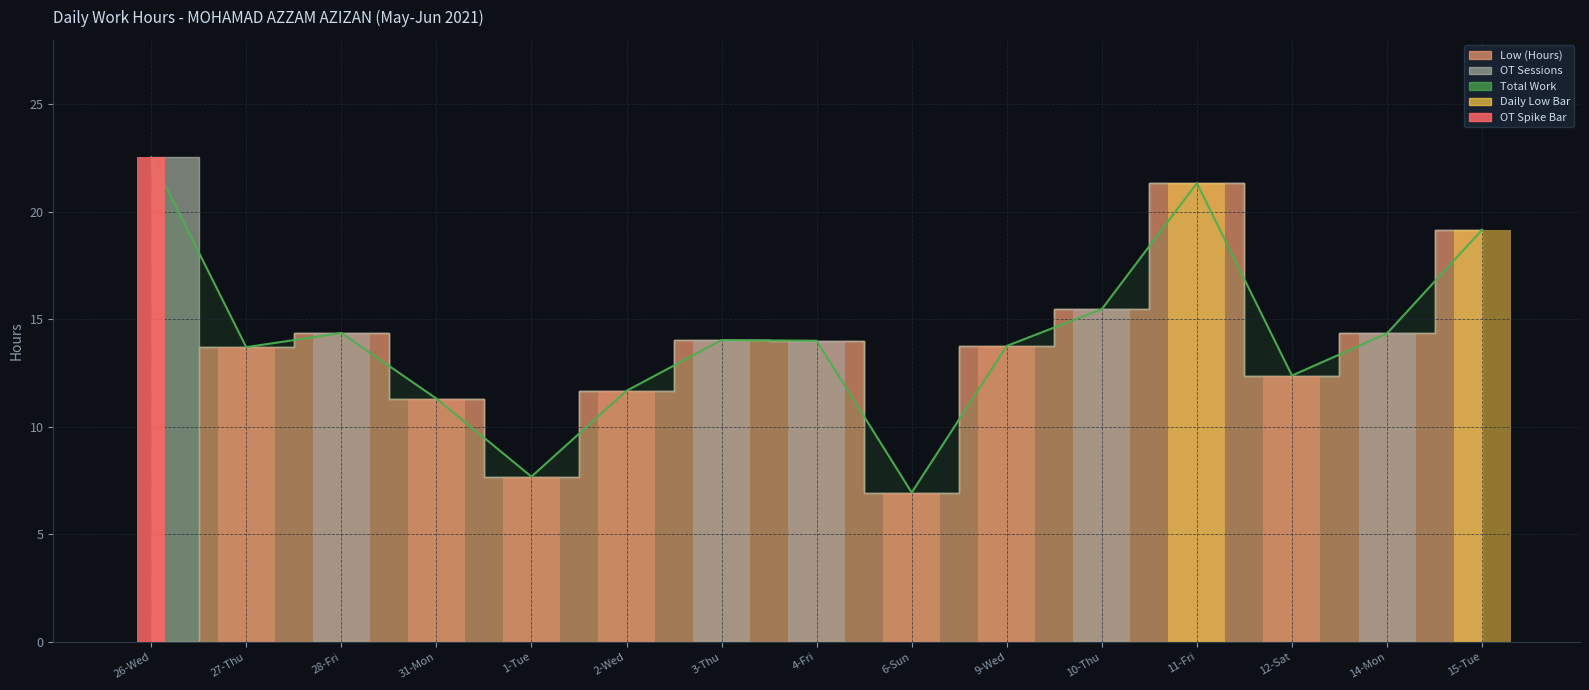

Read the Total Work value at 14-Mon.

14.3